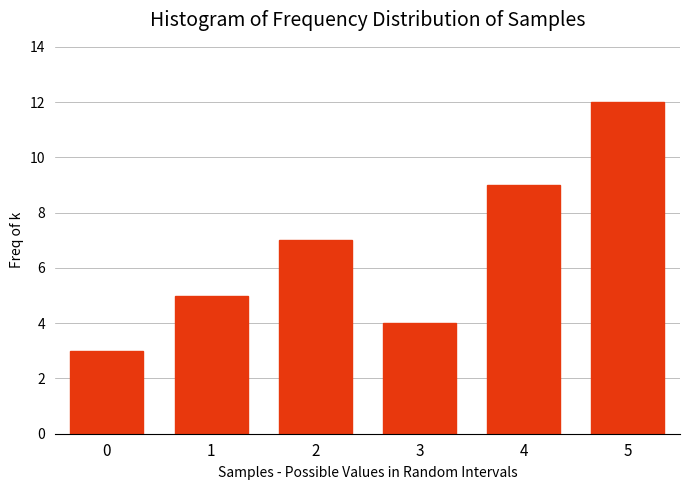

Reading left to right, transcribe all the data shown in this chart.

0=3	1=5	2=7	3=4	4=9	5=12